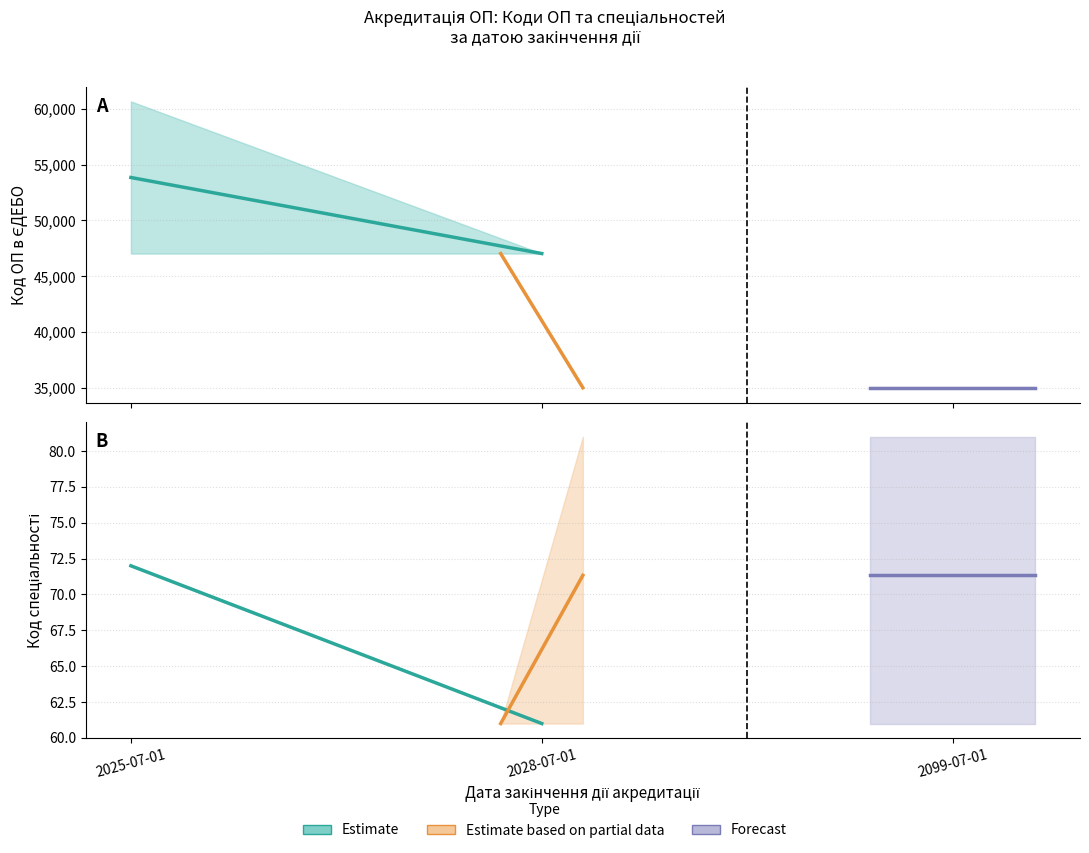

Is this an area chart (filled region under the line)?

No